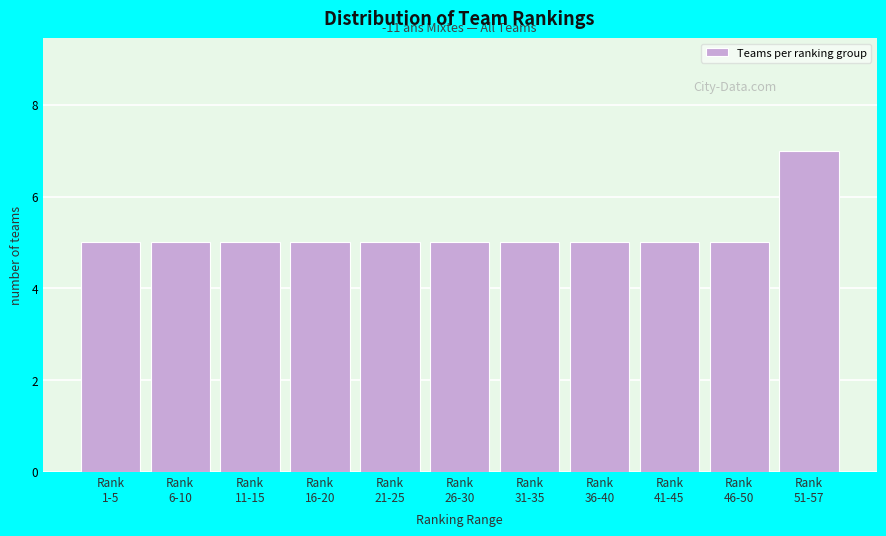

Reading left to right, what are all the values shown in this chart?

5	5	5	5	5	5	5	5	5	5	7